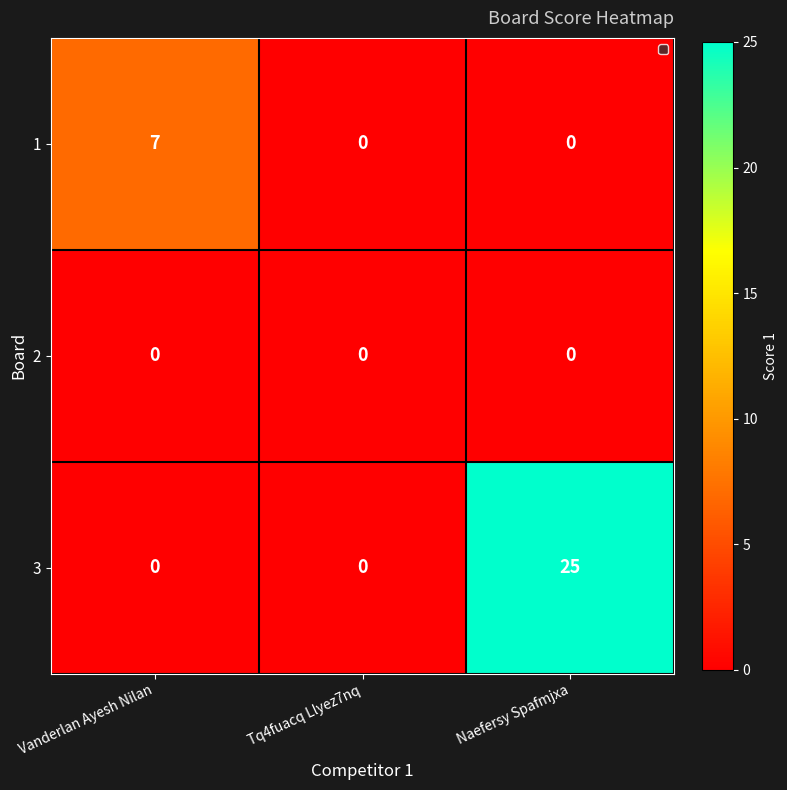

Rank the series by their average value, from highest to lowest.

3, 1, 2